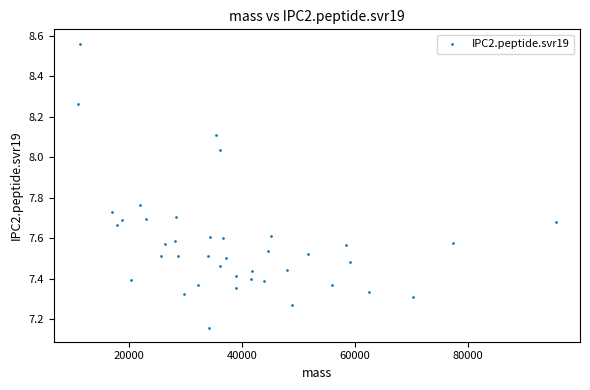

What is the range of X values (max minus min)?

84734.3